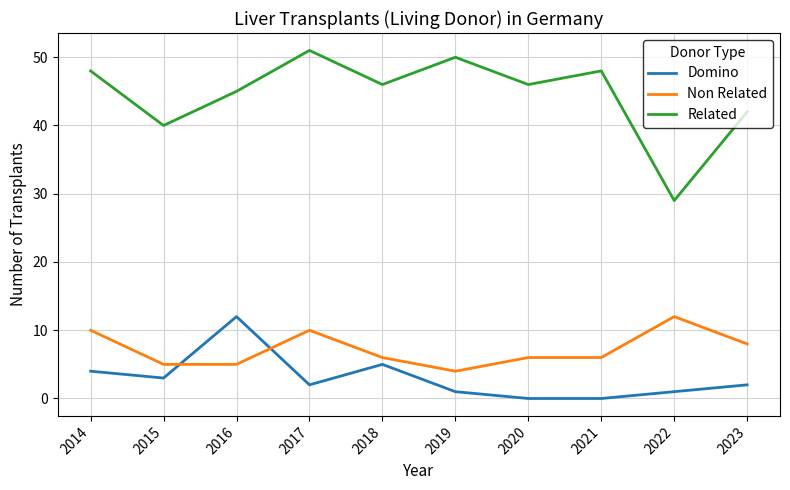

The value of Related at 2019 is 50. True or false?

True